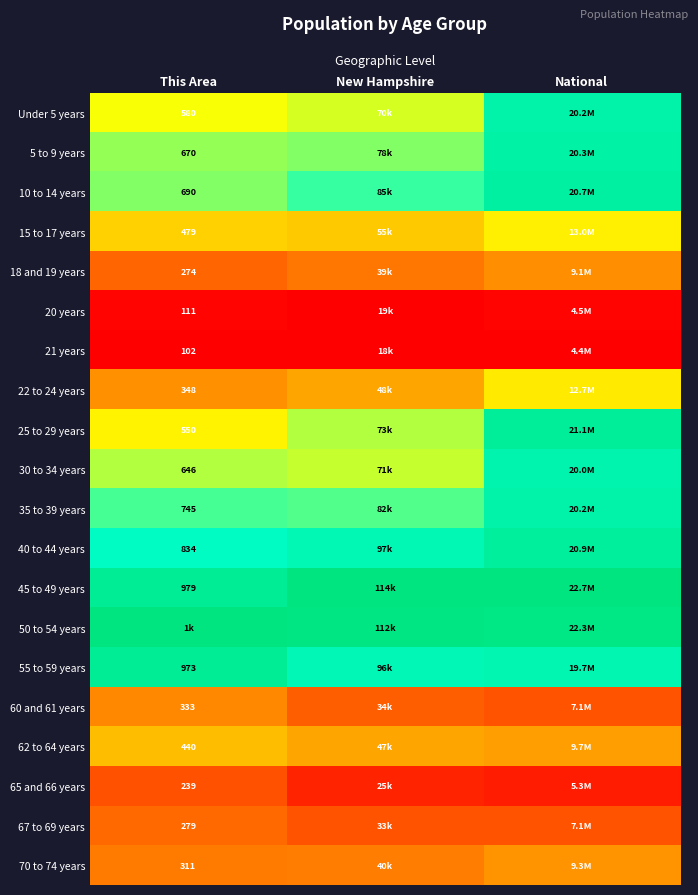

Between This Area and New Hampshire, which is larger?

New Hampshire